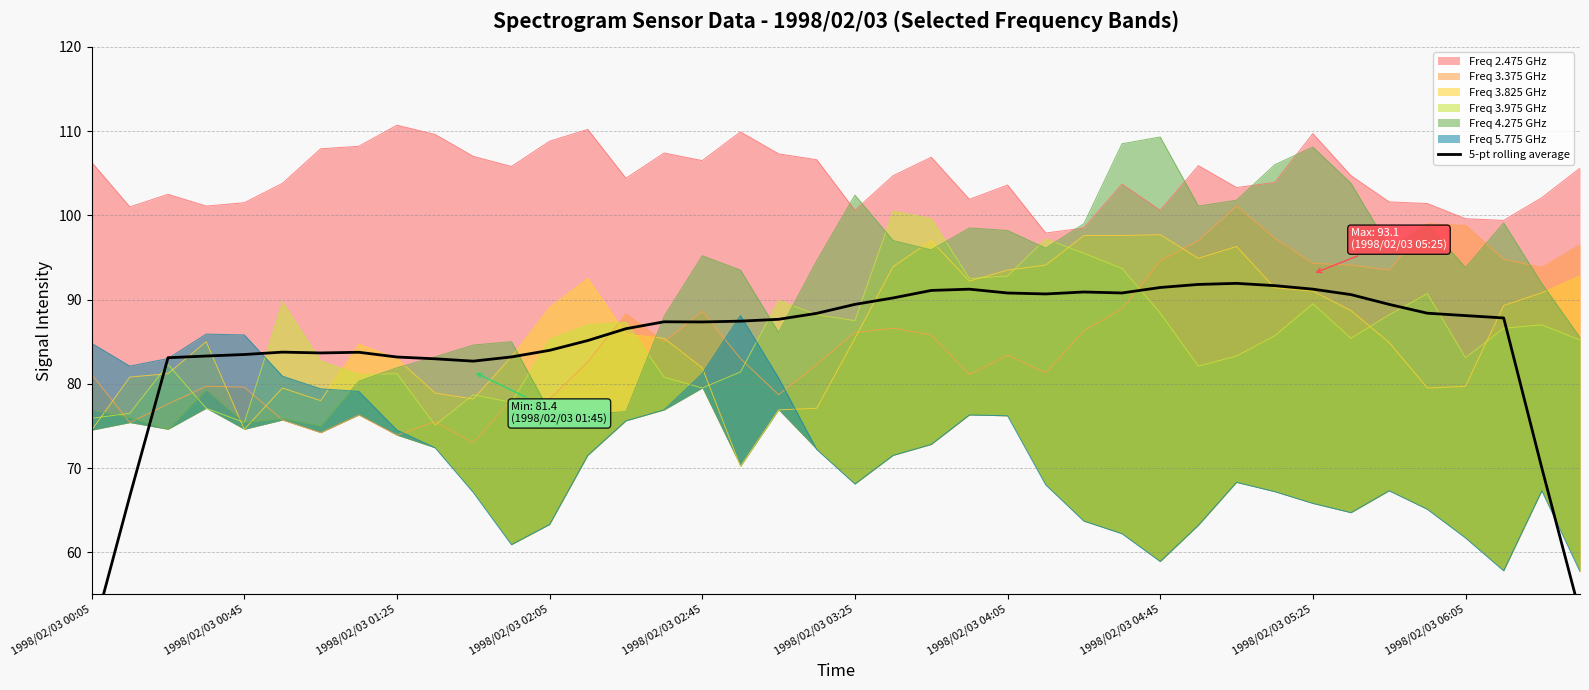

True or false: there are more than 1 points higher than both neighbors.

True